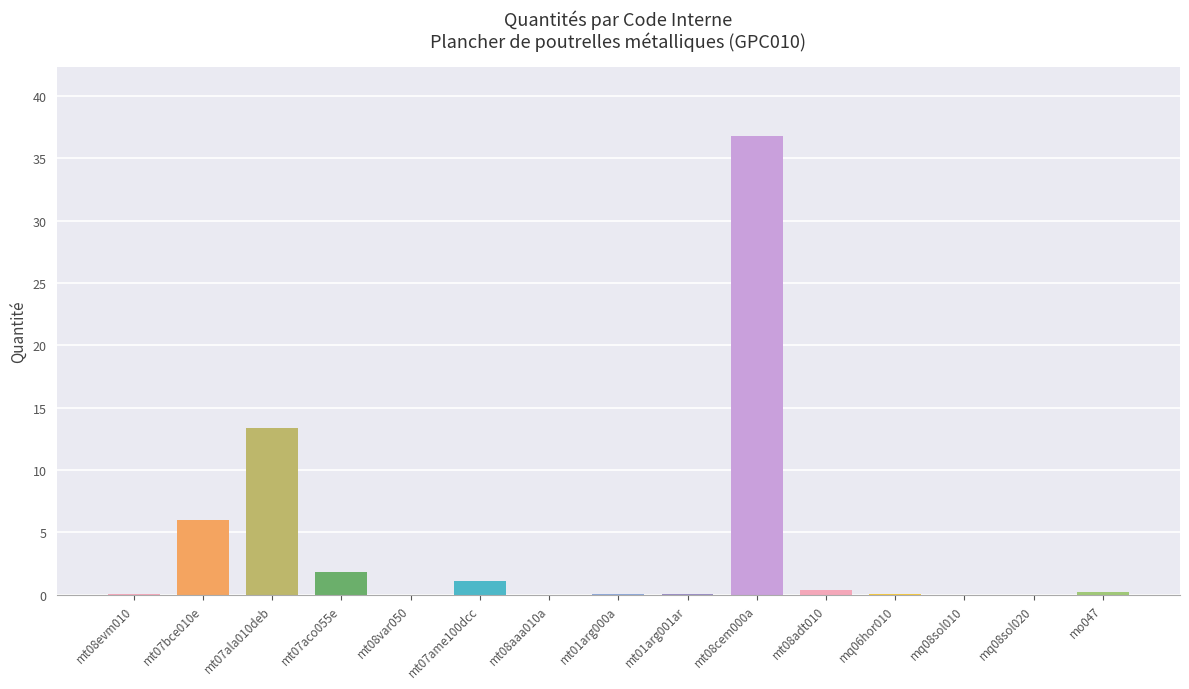

The value at mt08cem000a is 61.4. True or false?

False